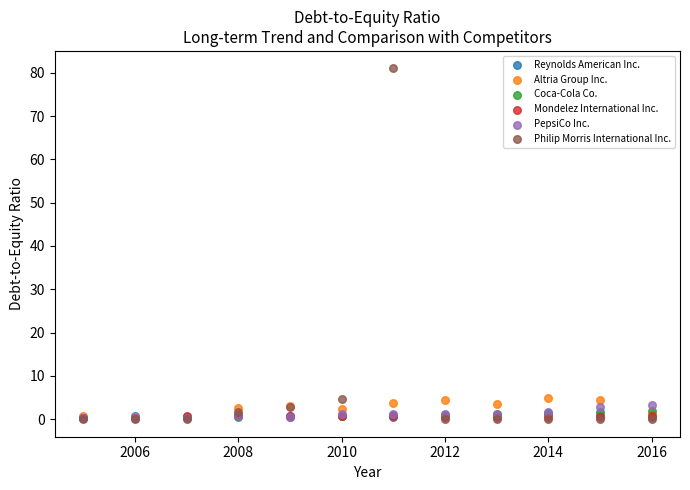

Which series has the widest spread of Y values?

Philip Morris International Inc.